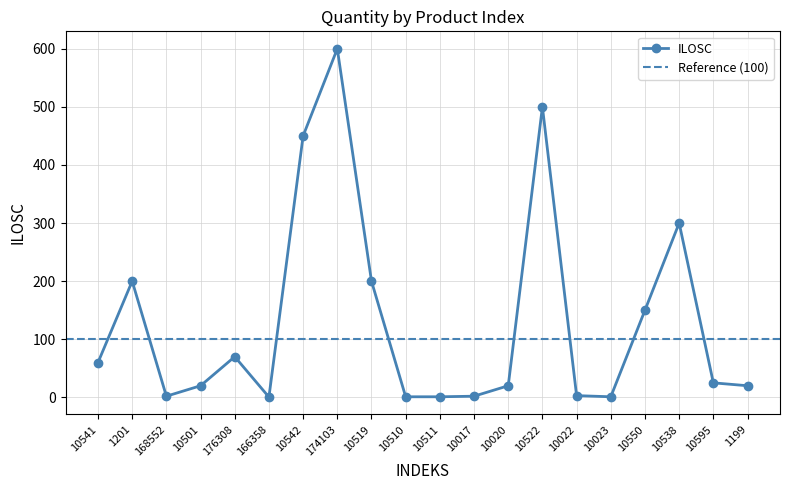

Which has a higher value, 10022 or 10511?

10022